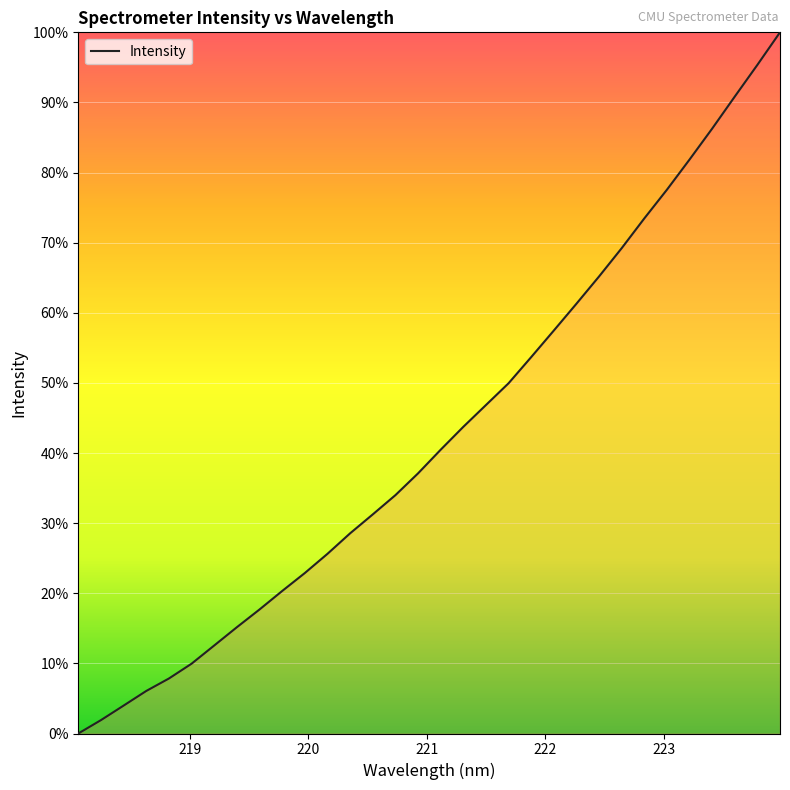

What is the greatest value displayed?

100.0